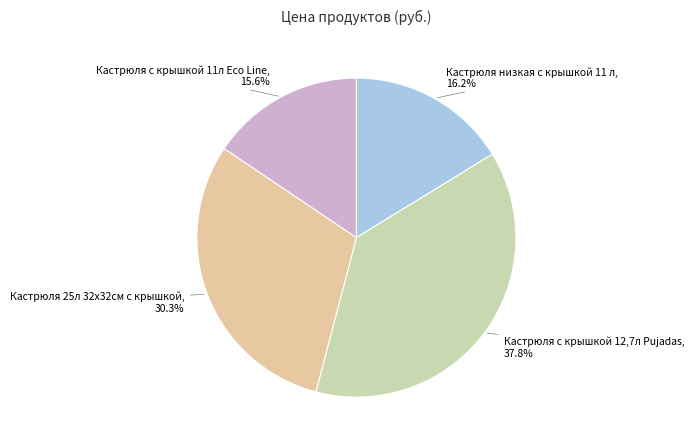

How many segments does this pie chart have?

4